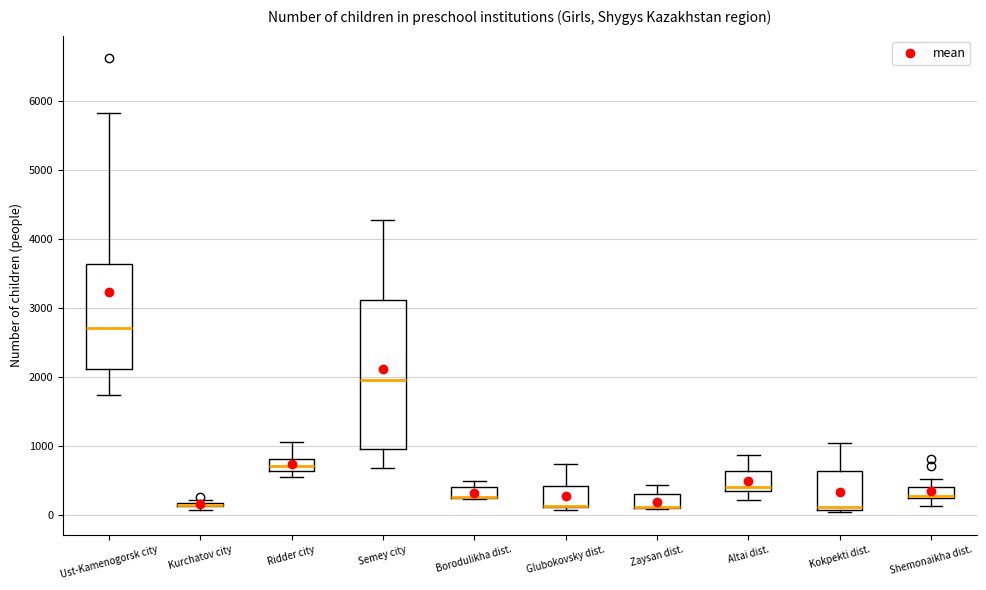

Comparing the boxes themselves (not the whiskers), which one is the tallest?

Semey city